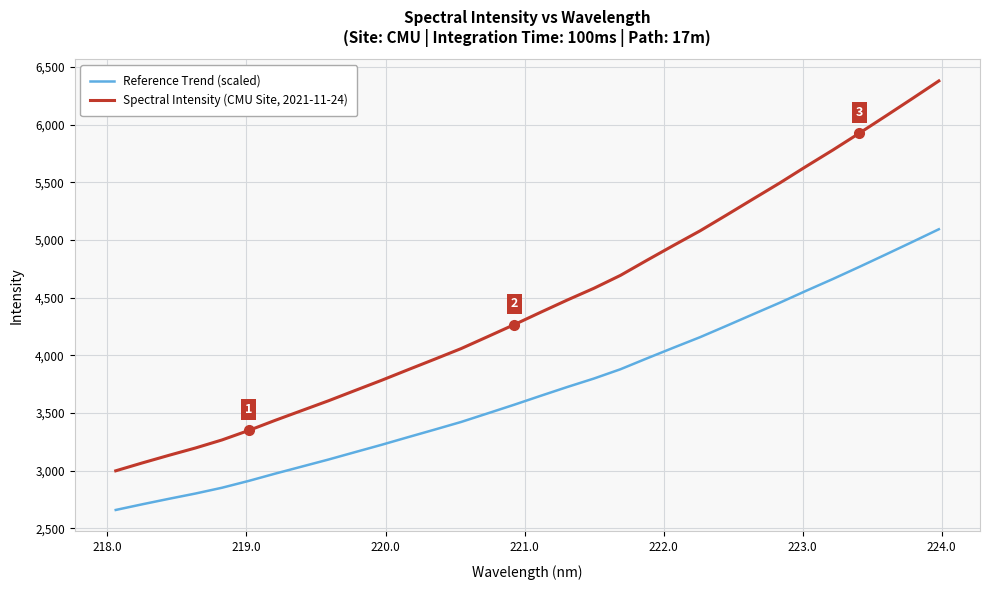

Reading left to right, list all the values displayed in this chart.

Reference Trend (scaled): 2658.8	2708.0	2755.4	2801.3	2851.6	2910.5	2973.9	3034.9	3095.7	3159.9	3223.6	3290.0	3355.5	3422.0	3496.5	3571.5	3649.0	3725.3	3798.4	3879.0	3973.5	4066.1	4157.1	4256.0	4356.1	4455.5	4559.6	4661.1	4766.5	4874.1	4982.9	5093.0
Spectral Intensity (CMU Site, 2021-11-24): 2998.3	3066.7	3132.6	3196.3	3266.1	3347.9	3436.0	3520.7	3605.2	3694.3	3782.8	3874.9	3966.0	4058.3	4161.8	4266.0	4373.7	4479.5	4581.1	4693.1	4824.3	4952.9	5079.4	5216.6	5355.7	5493.8	5638.3	5779.3	5925.7	6075.1	6226.2	6379.1